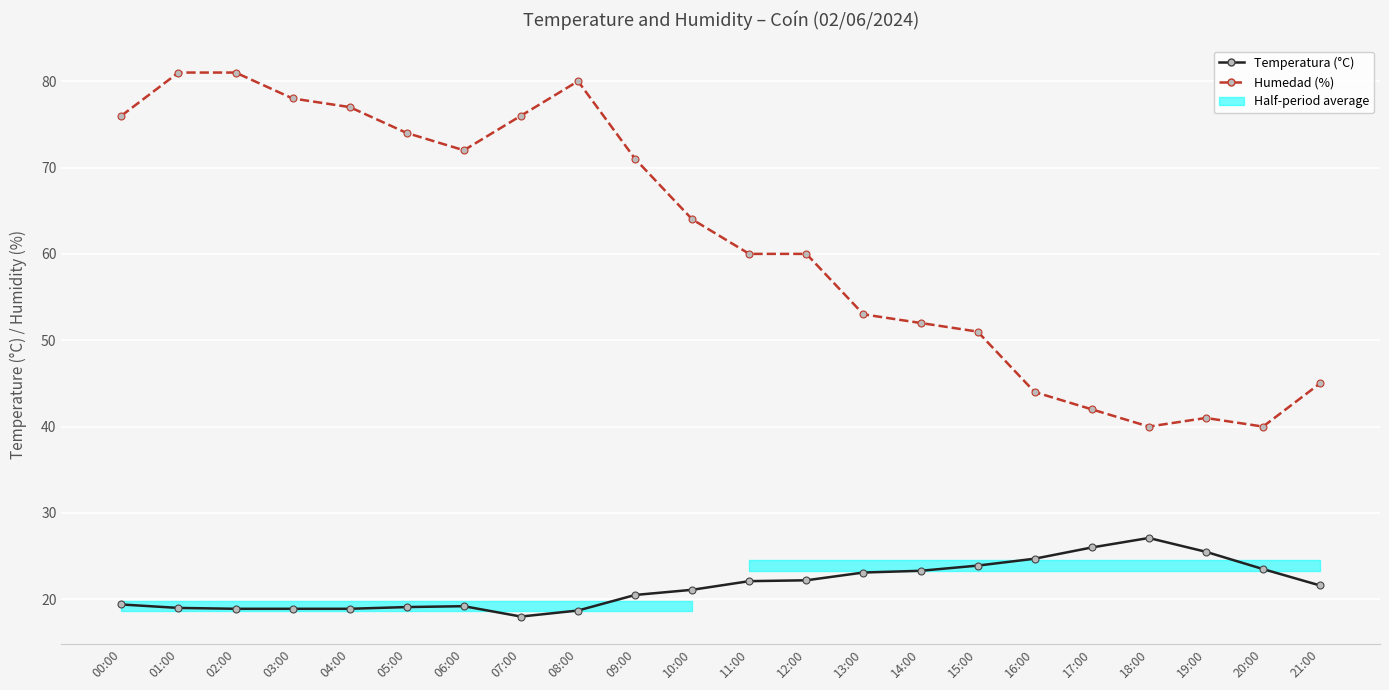

Reading right to left, extract all data points from this chart.

Temperatura (°C): 21.6	23.5	25.5	27.1	26.0	24.7	23.9	23.3	23.1	22.2	22.1	21.1	20.5	18.7	18.0	19.2	19.1	18.9	18.9	18.9	19.0	19.4
Humedad (%): 45.0	40.0	41.0	40.0	42.0	44.0	51.0	52.0	53.0	60.0	60.0	64.0	71.0	80.0	76.0	72.0	74.0	77.0	78.0	81.0	81.0	76.0